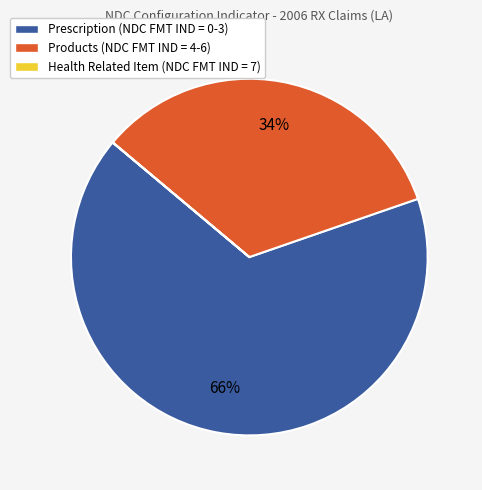

Does any single category account for the majority?

Yes